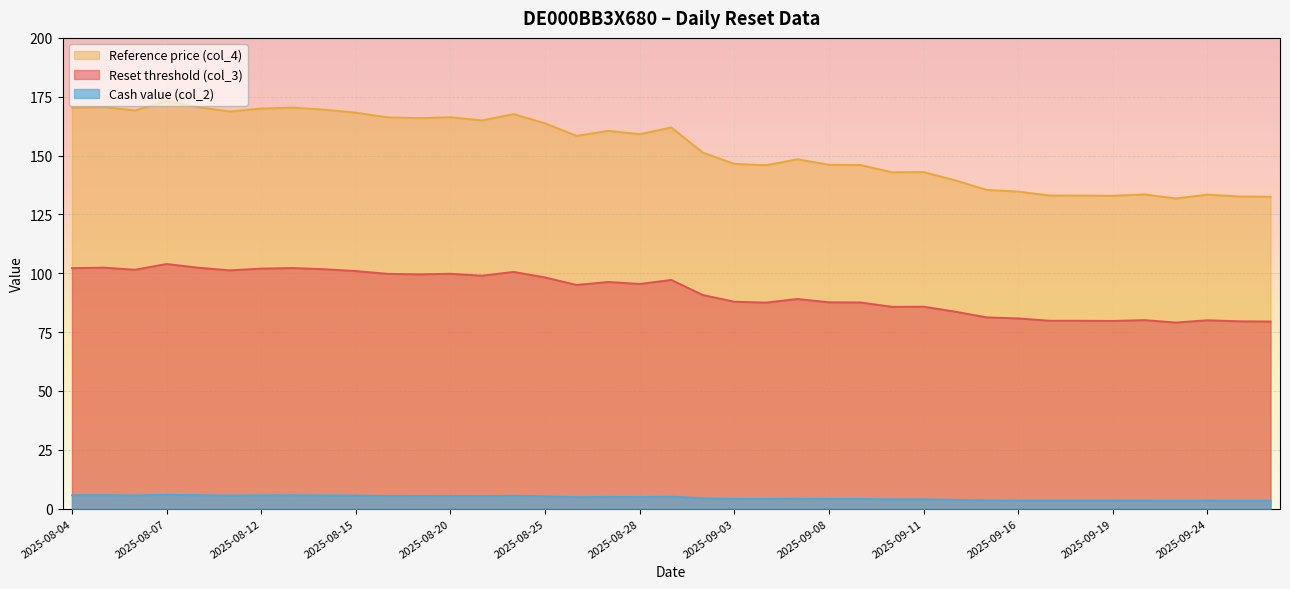

What is the difference between the maximum and minimum values in the Reset threshold (col_3) series?

24.9